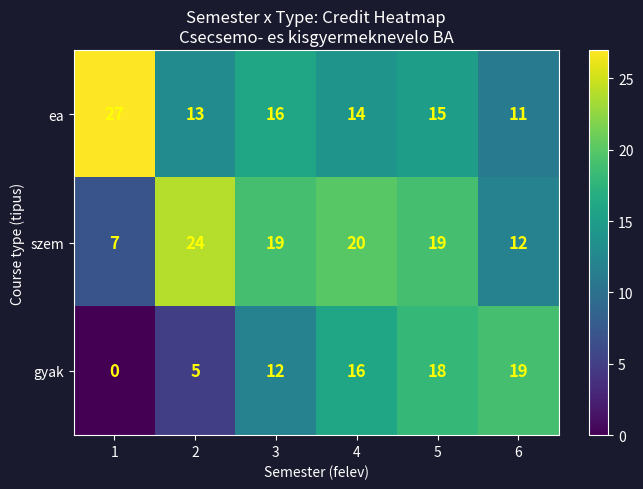

What is the total value across all series at 3?

47